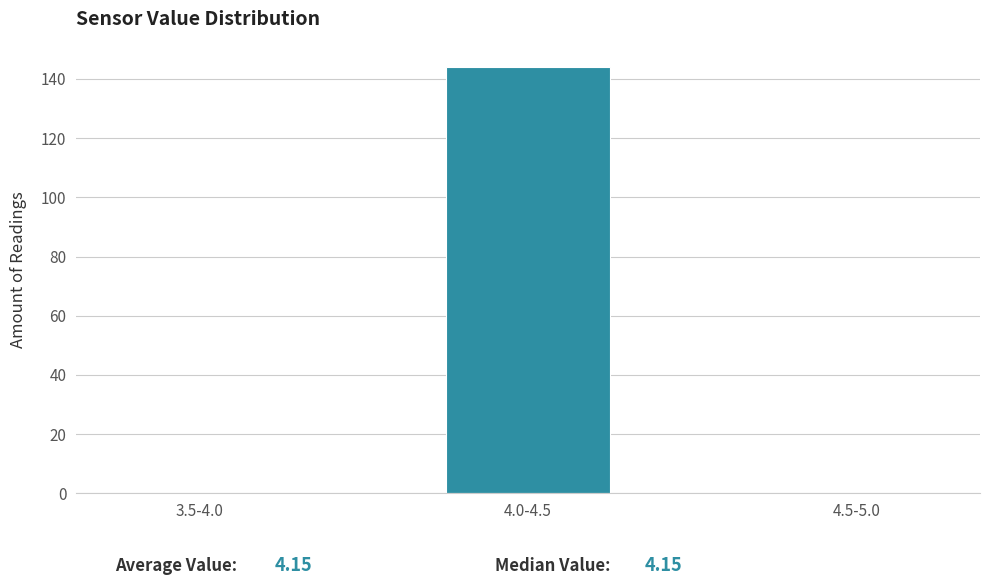

Reading left to right, what are all the values shown in this chart?

3.5-4.0=0	4.0-4.5=144	4.5-5.0=0